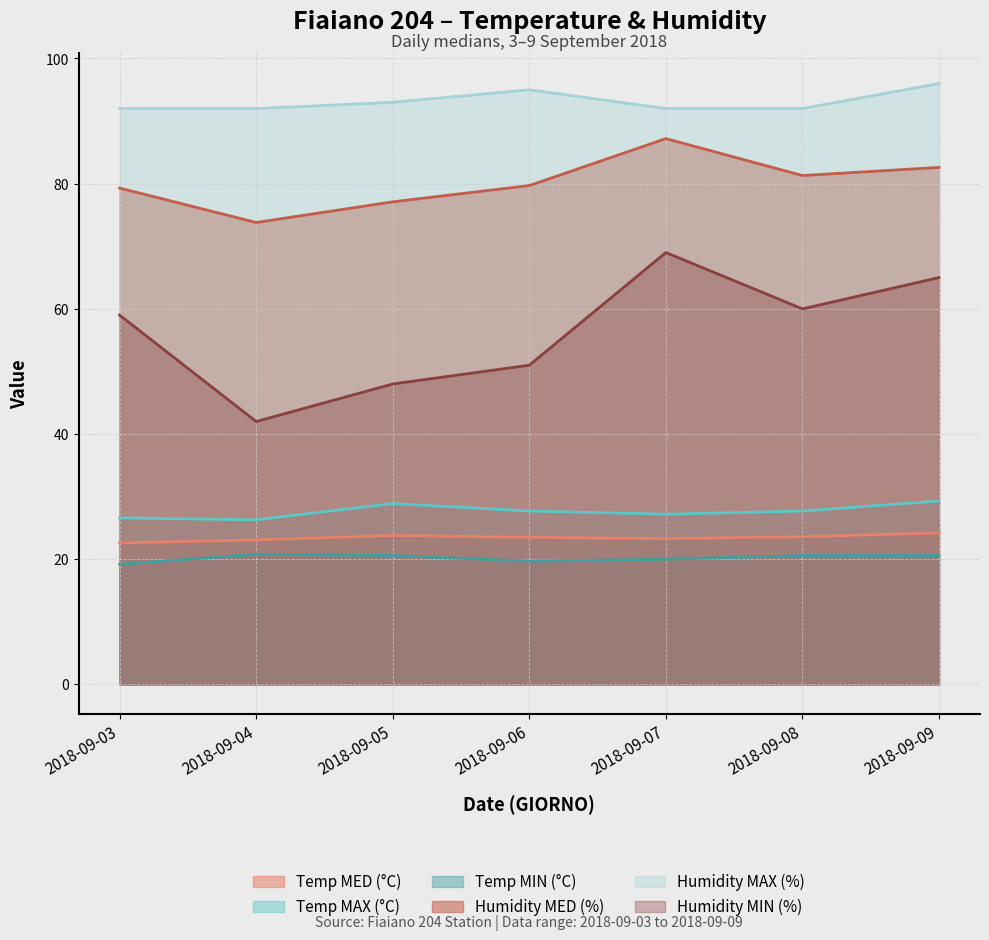

What is the minimum value shown in the chart?

19.2